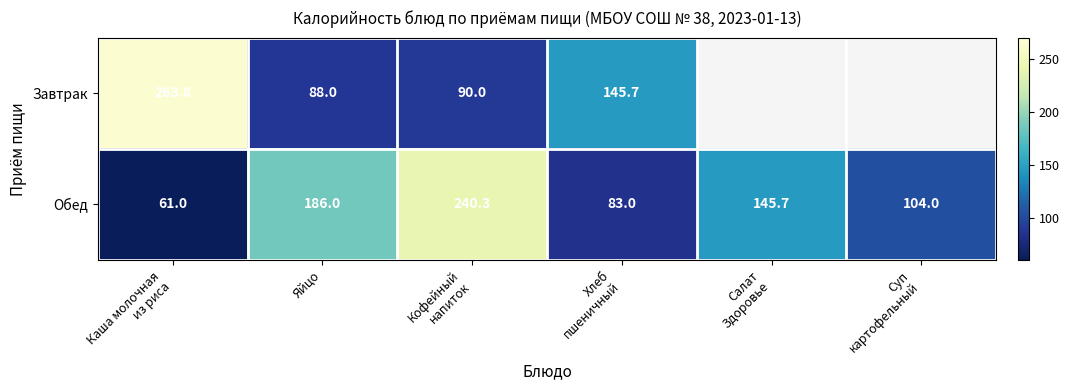

What is the total value across all series at Каша молочная
из риса?

324.8